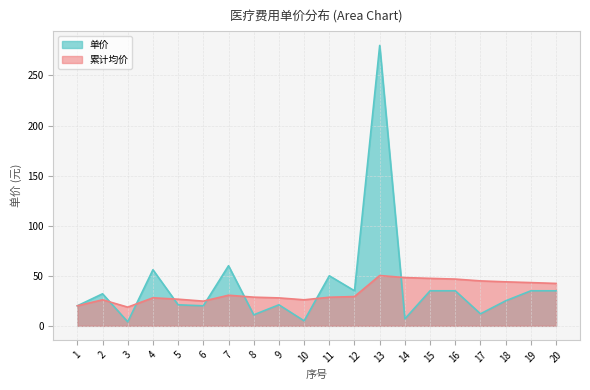

Rank the series by their maximum value, from highest to lowest.

单价, 累计均价